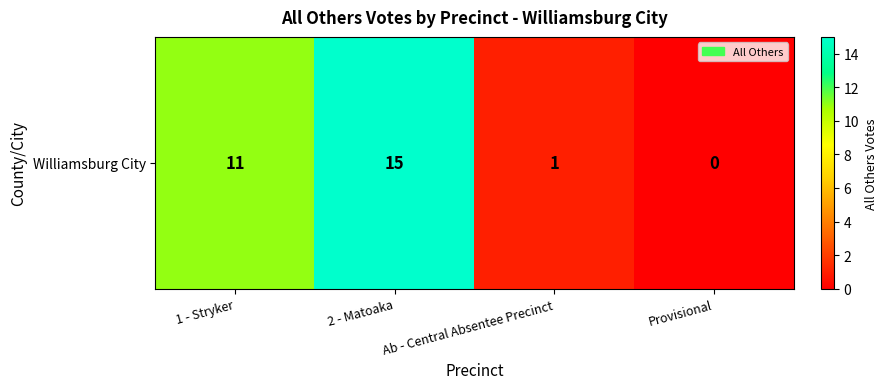

Rank the categories by value from highest to lowest.

2 - Matoaka, 1 - Stryker, Ab - Central Absentee Precinct, Provisional